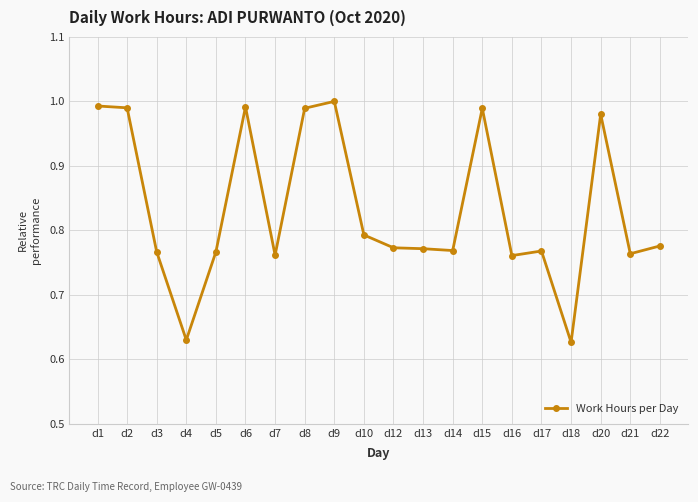

The chart shows a value of 1.3 at d8. True or false?

False